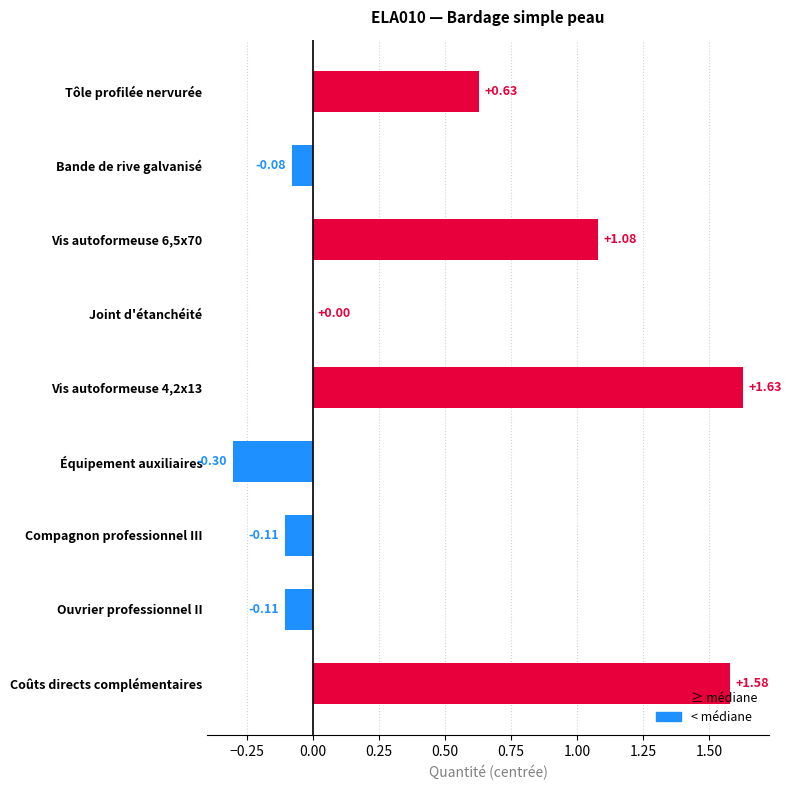

Between Vis autoformeuse 4,2x13 and Équipement auxiliaires, which is larger?

Vis autoformeuse 4,2x13